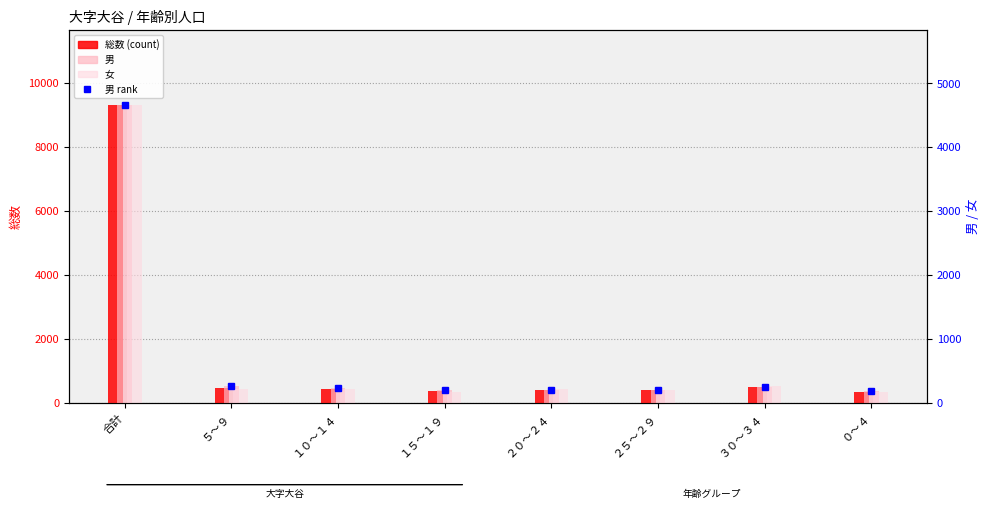

At which category is the sum across all series the highest?

合計